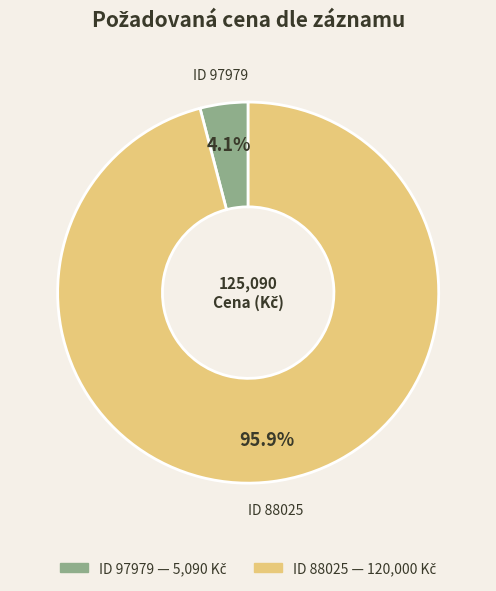

Is there any slice that represents more than half of the pie?

Yes